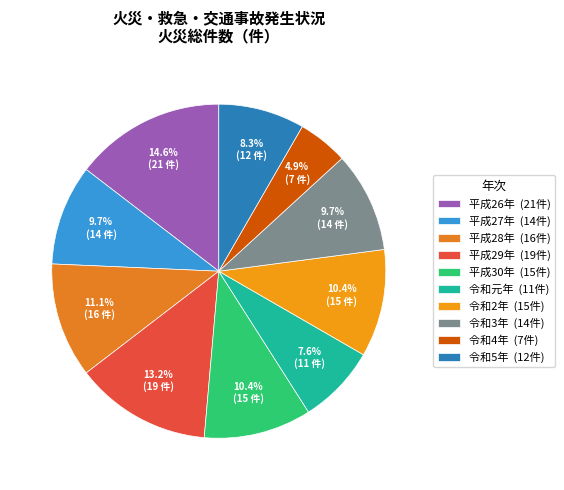

Does any single category account for the majority?

No